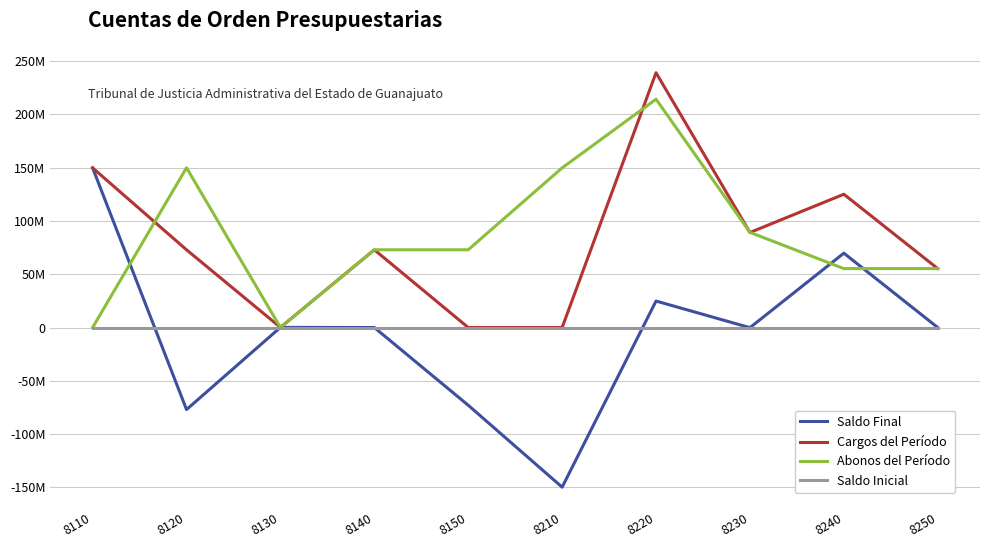

At which category is the sum across all series the highest?

8220